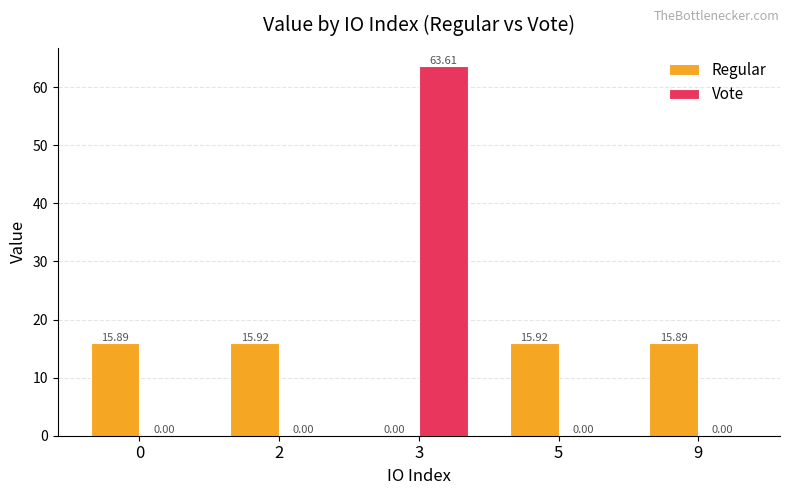

What is the spread (max minus min) of values at 3?

63.6